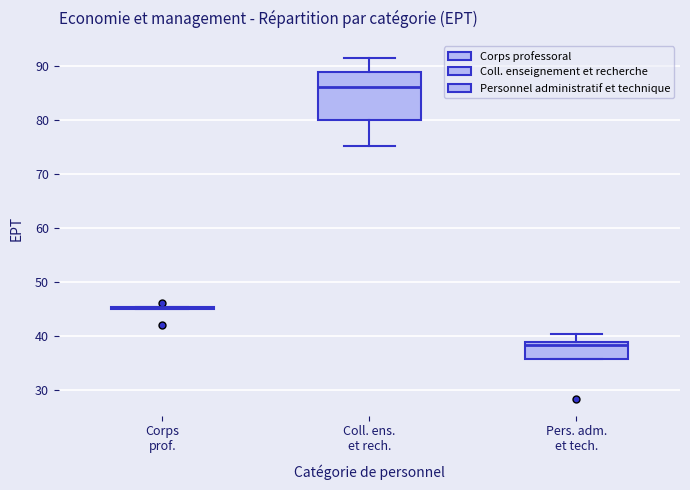

Which box is the tallest, from its lower edge to its upper edge?

Coll. ens. et rech.